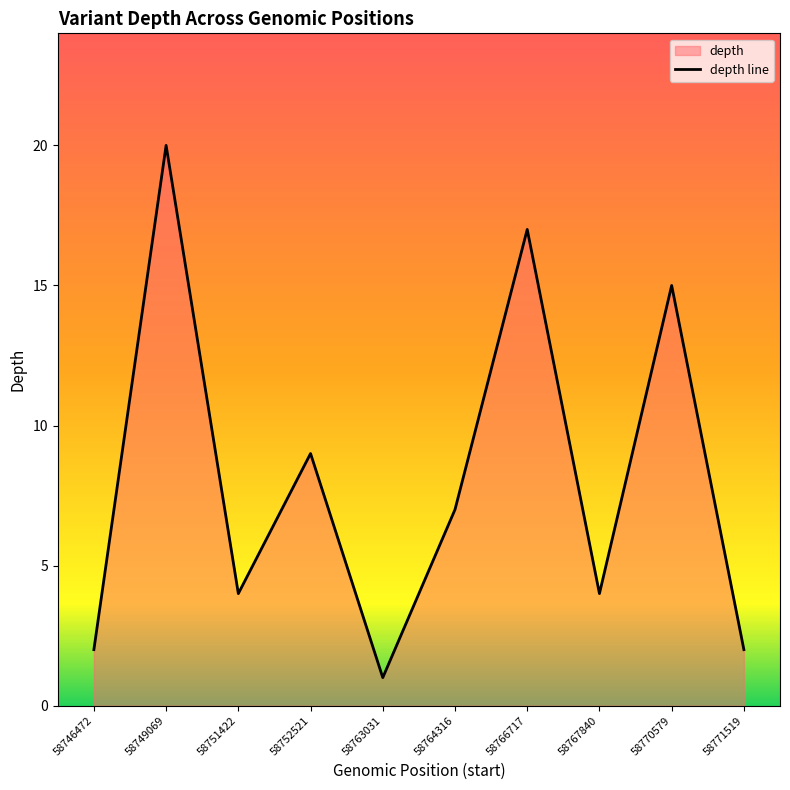

How many data points does each series have?

10